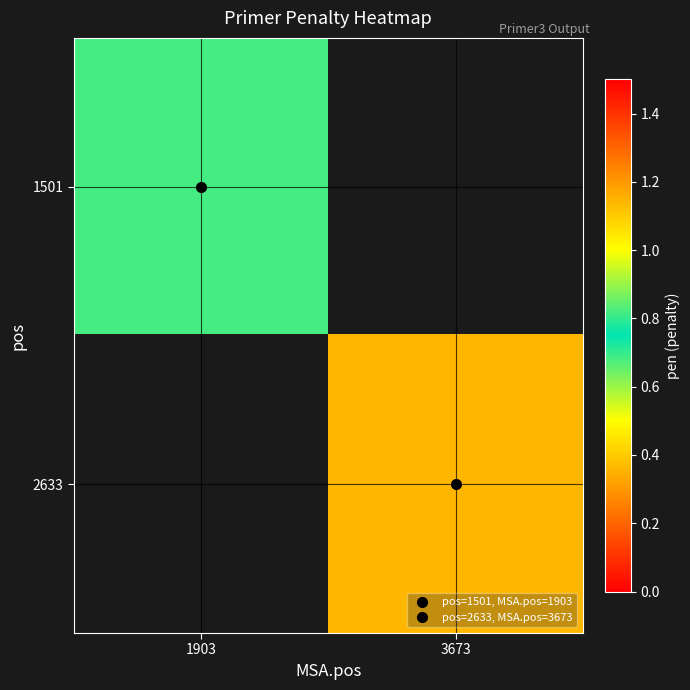

Which category has the lowest value across all series?

1903